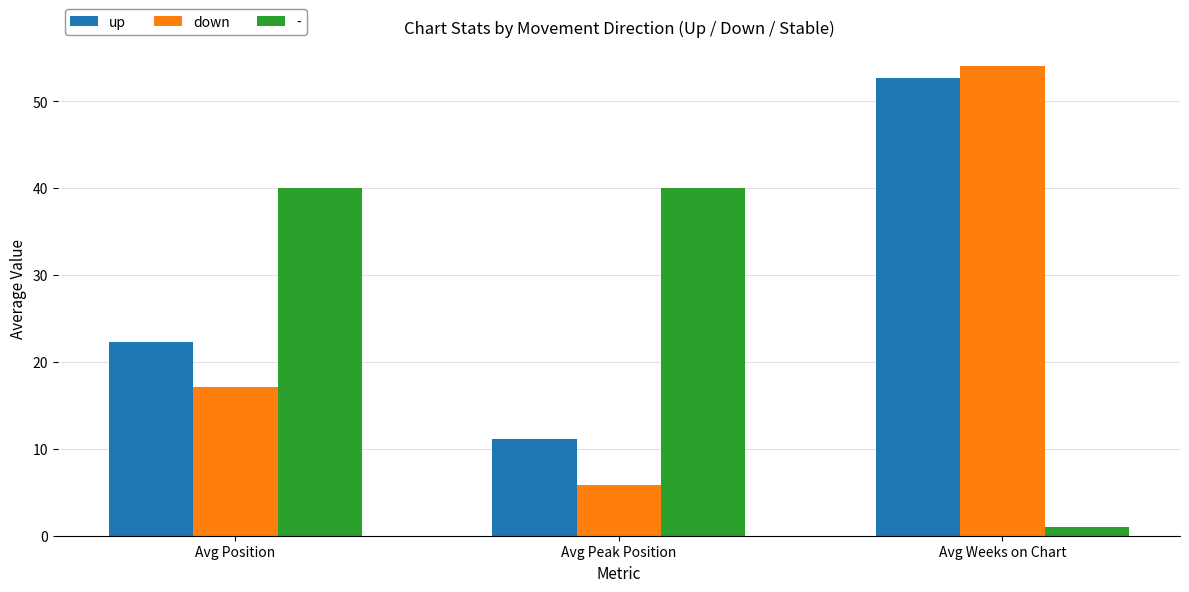

What position from the left is Avg Position?

1